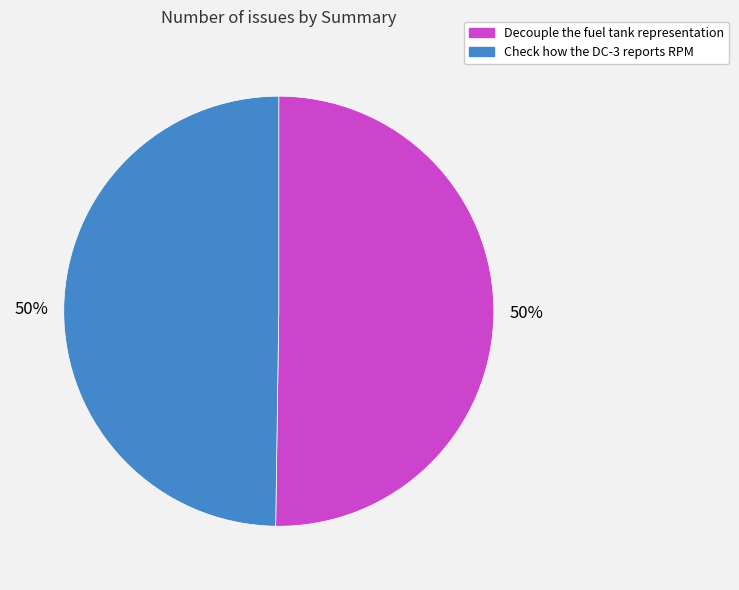

How many slices are in this pie chart?

2